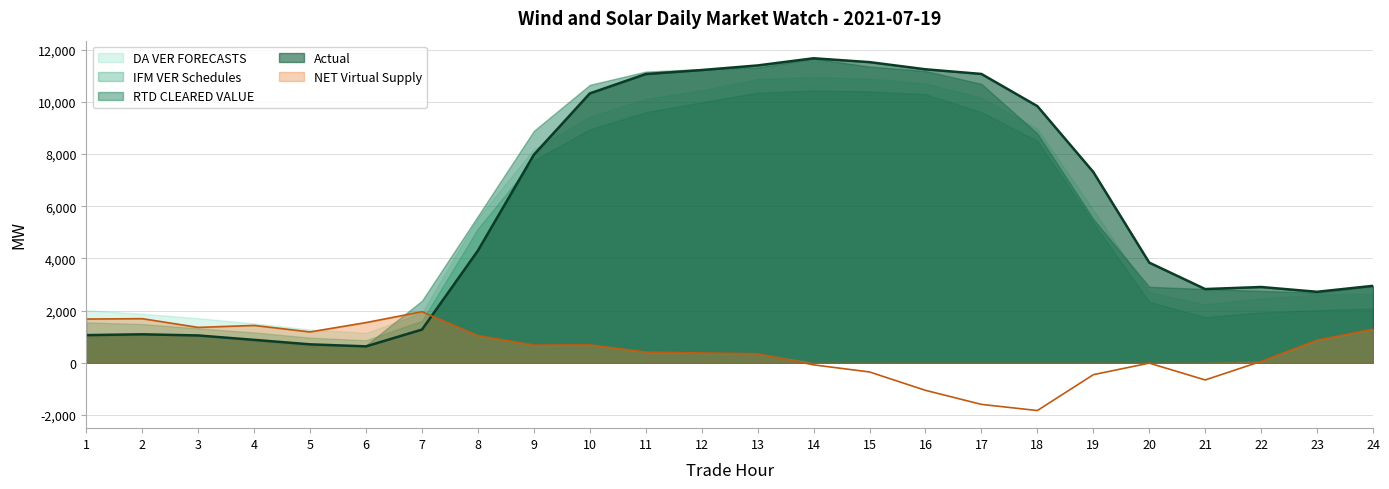

How many intersections are there between DA VER FORECASTS and NET Virtual Supply?

2